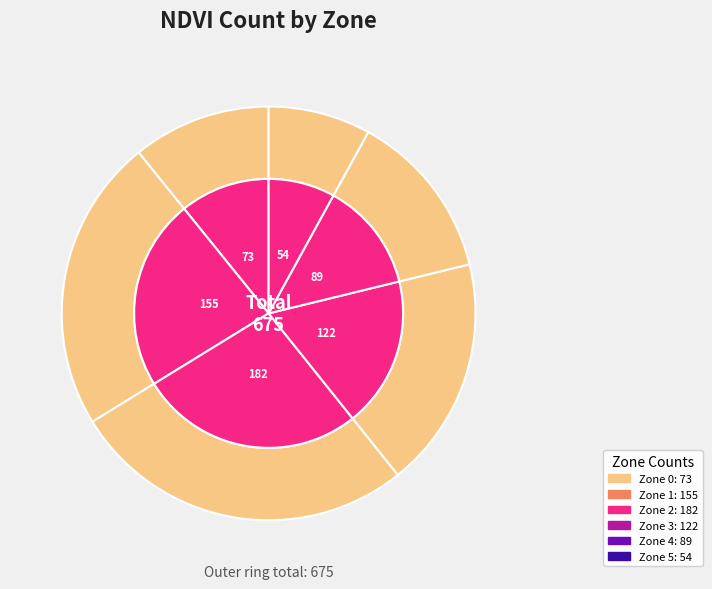

Which slice is the smallest?

Zone 5